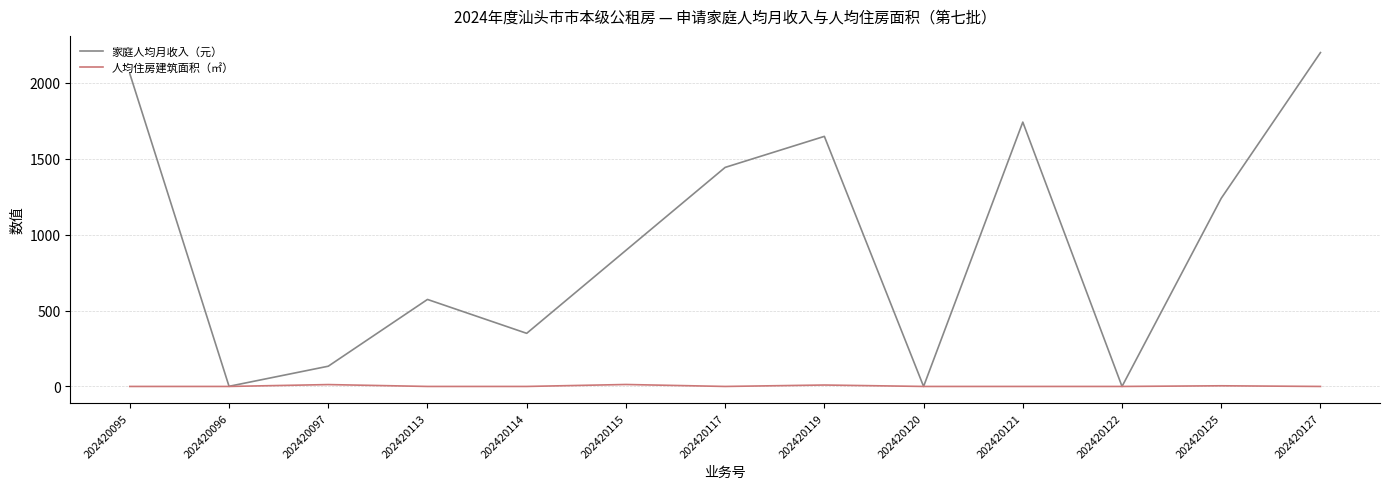

At which category does 家庭人均月收入（元） reach its first local peak?

202420113